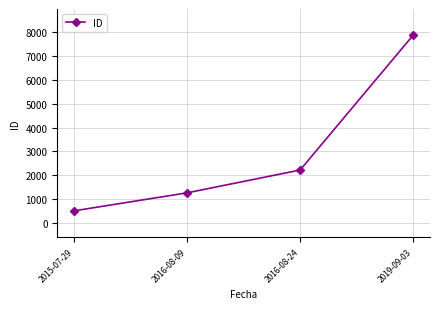

The value at 2016-08-09 is 1264. True or false?

True